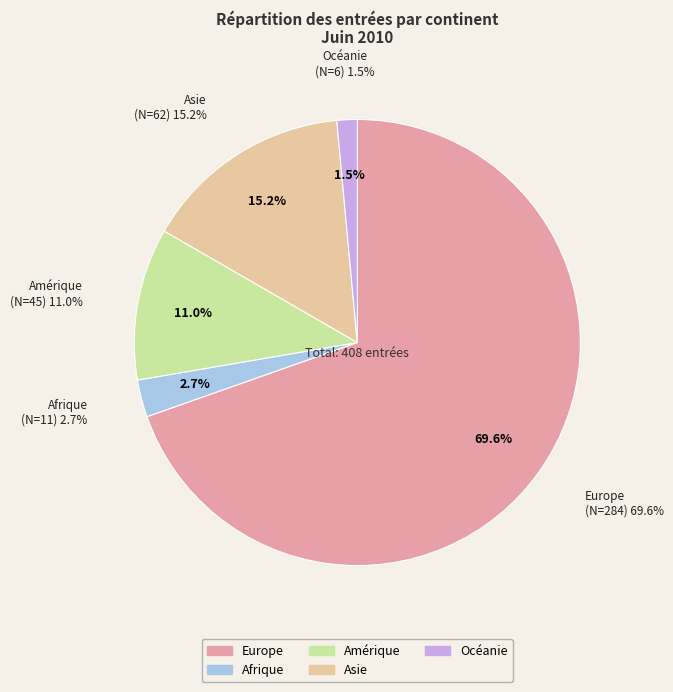

Which category has the biggest portion of the pie?

Europe